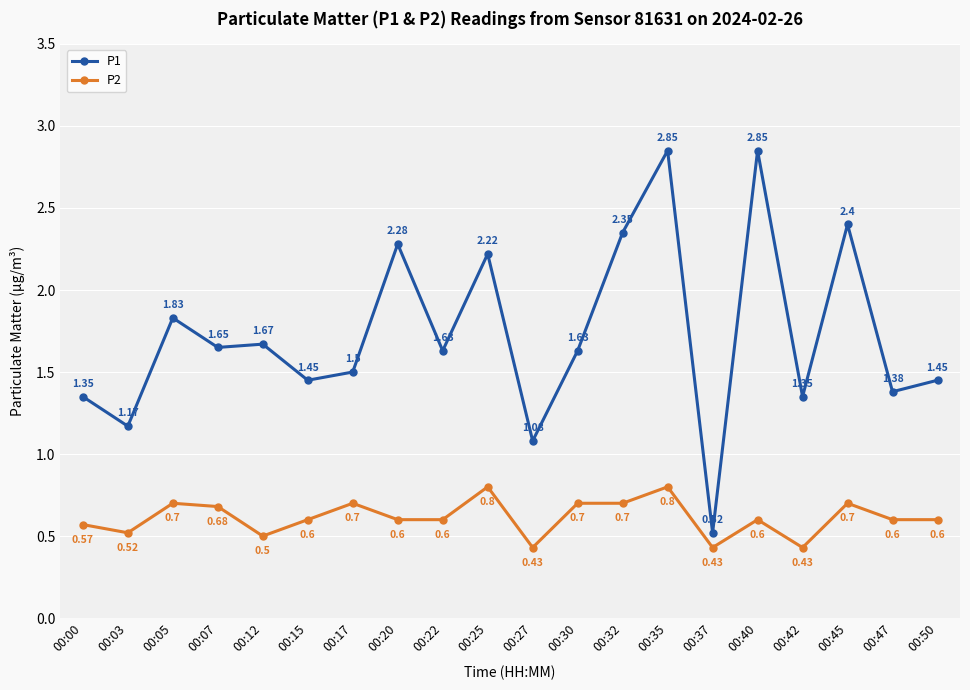

At which label does P1 first exceed 1?

00:00